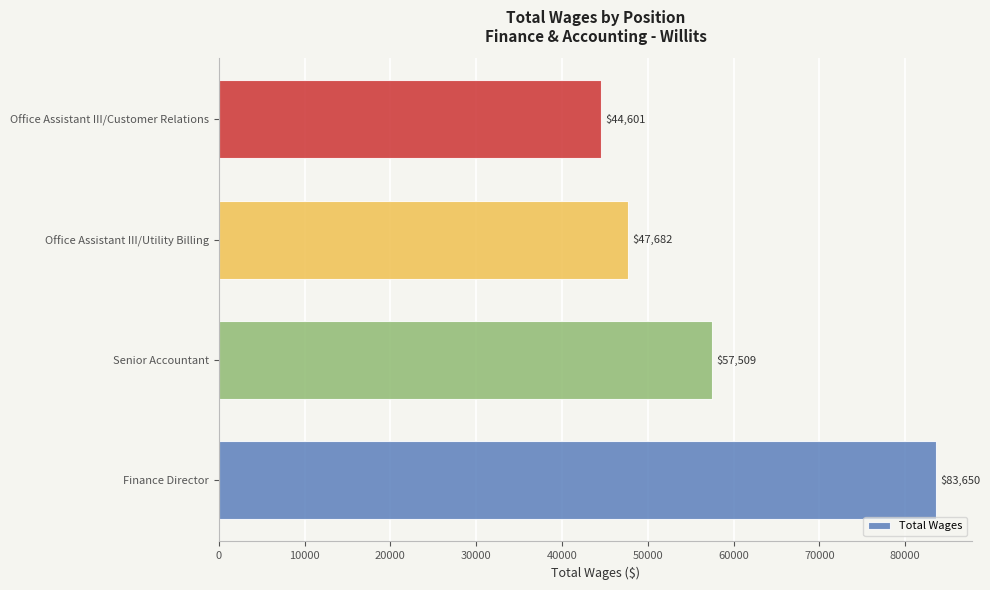

The value at Senior Accountant is 57509. True or false?

True